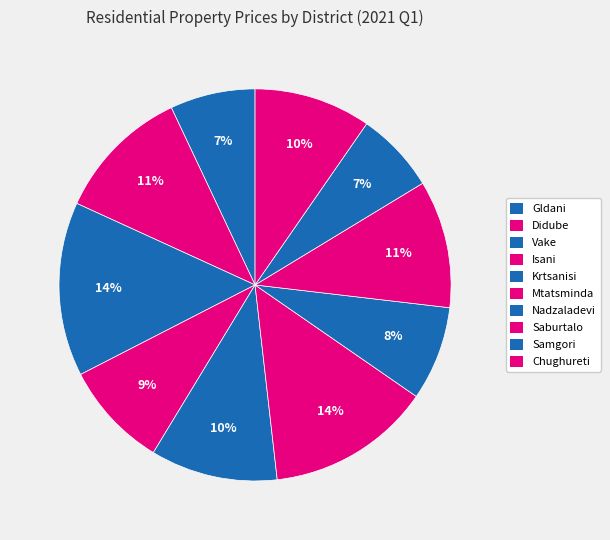

Rank the categories by value from highest to lowest.

Vake, Mtatsminda, Didube, Saburtalo, Krtsanisi, Chughureti, Isani, Nadzaladevi, Gldani, Samgori